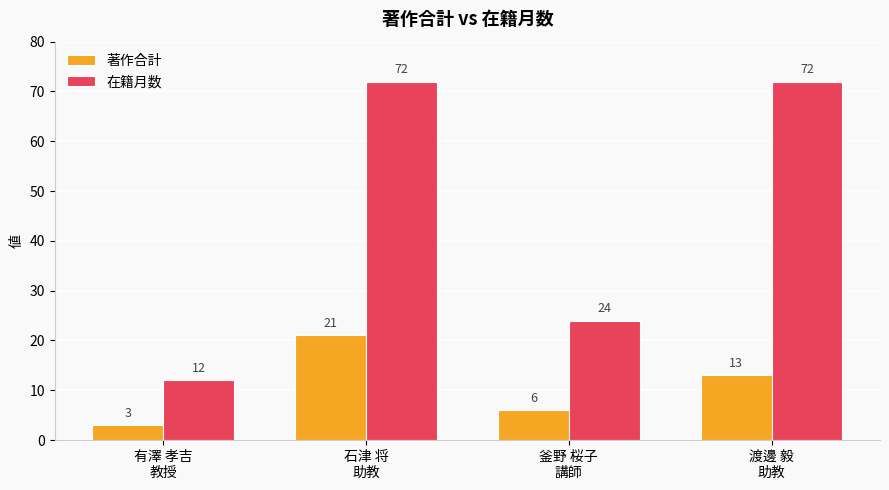

At which category is the sum across all series the highest?

石津 将
助教